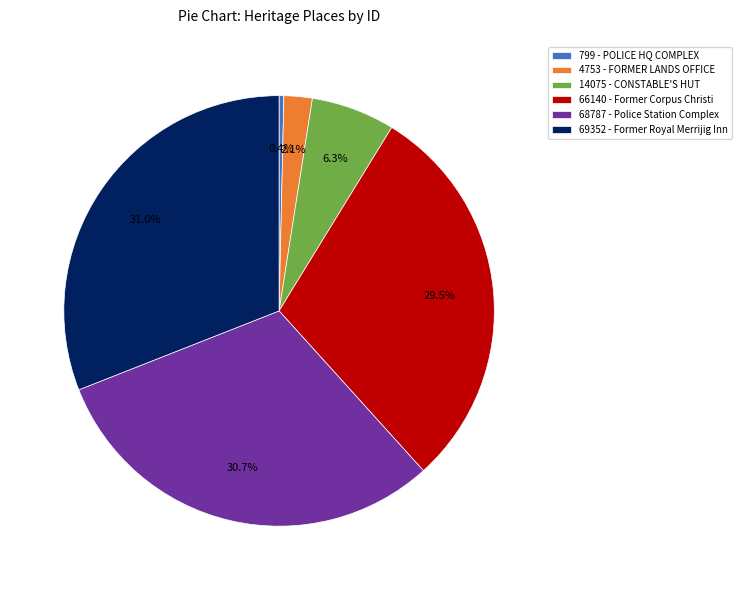

Count the number of slices in the pie.

6